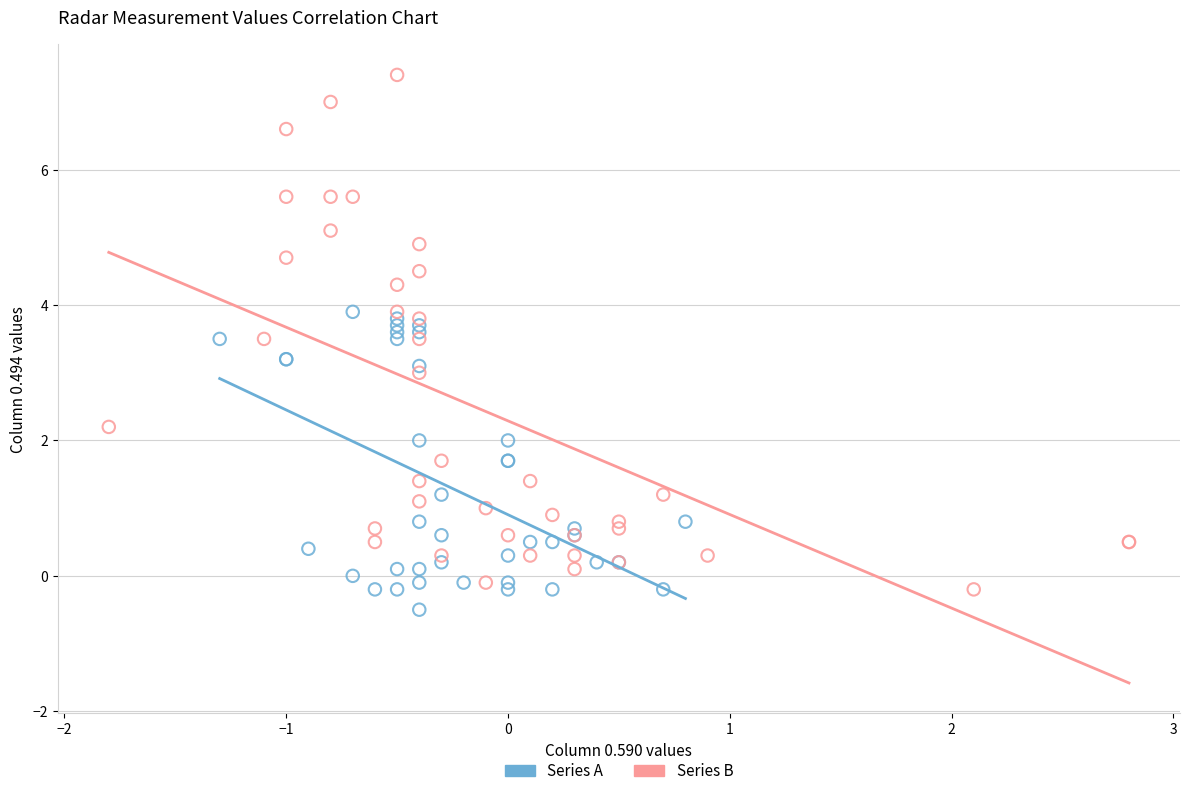

Which series has the widest spread of Y values?

Series B